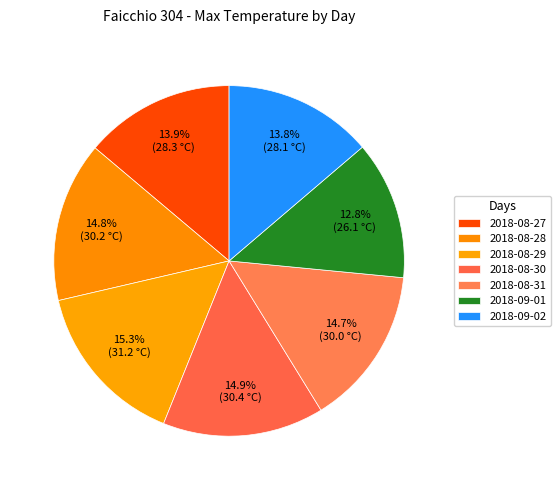

Count the number of slices in the pie.

7